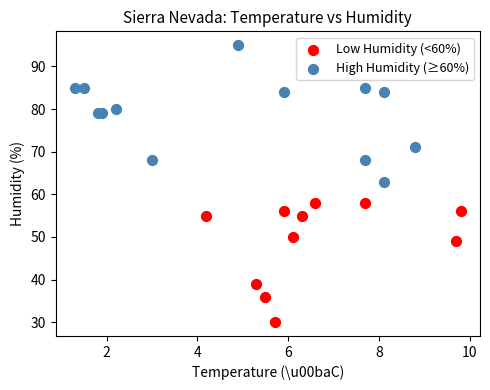

Which series contains the lowest Y value?

Low Humidity (<60%)